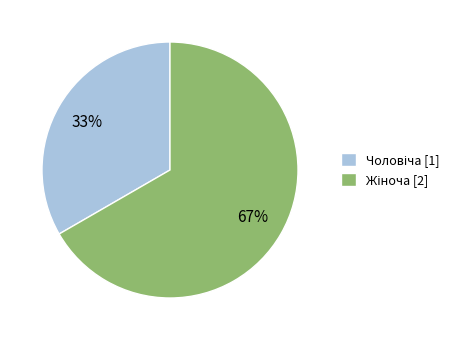

Is there any slice that represents more than half of the pie?

Yes